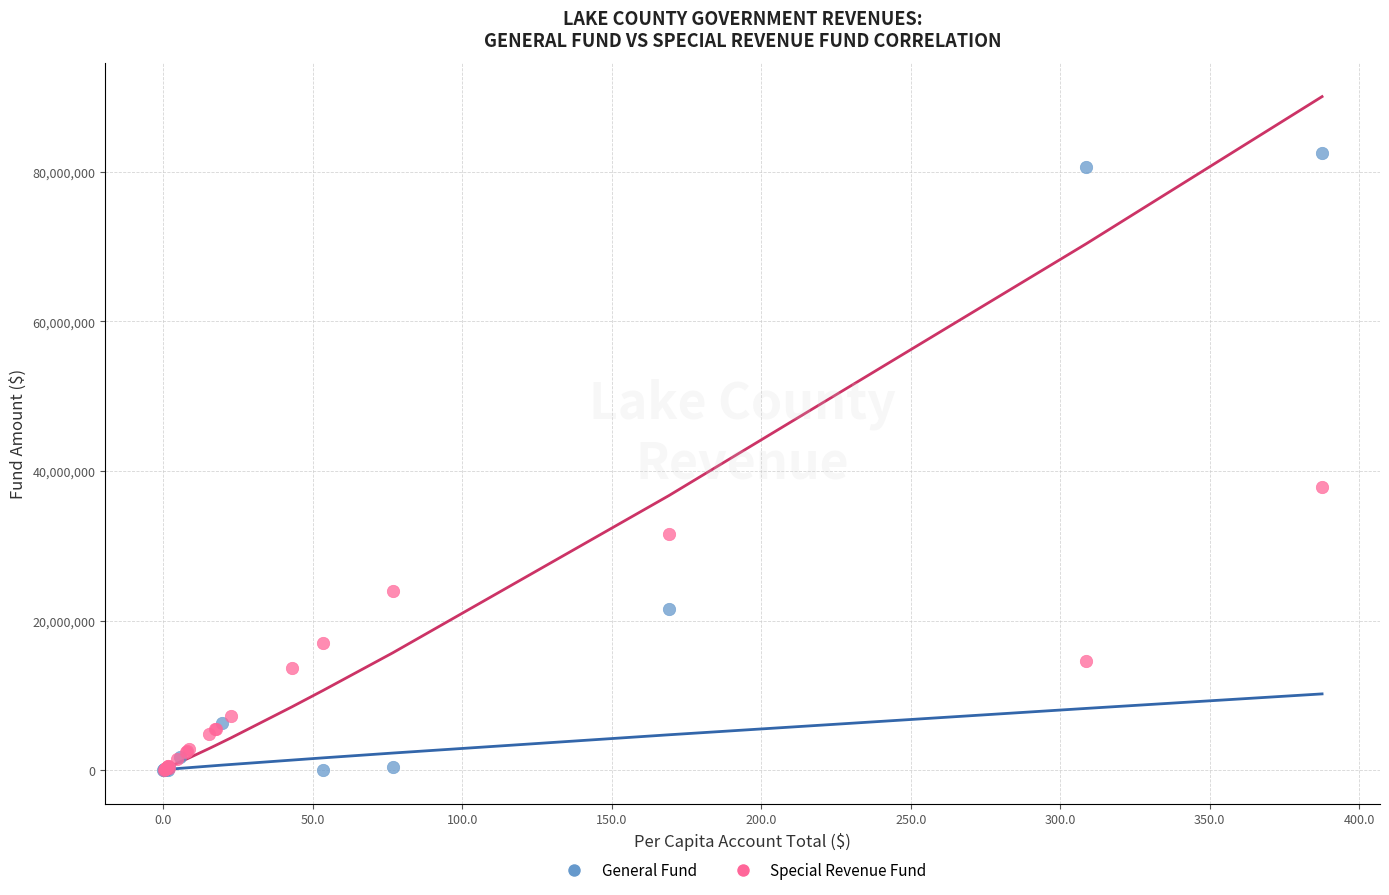

Which series reaches the maximum Y coordinate?

General Fund